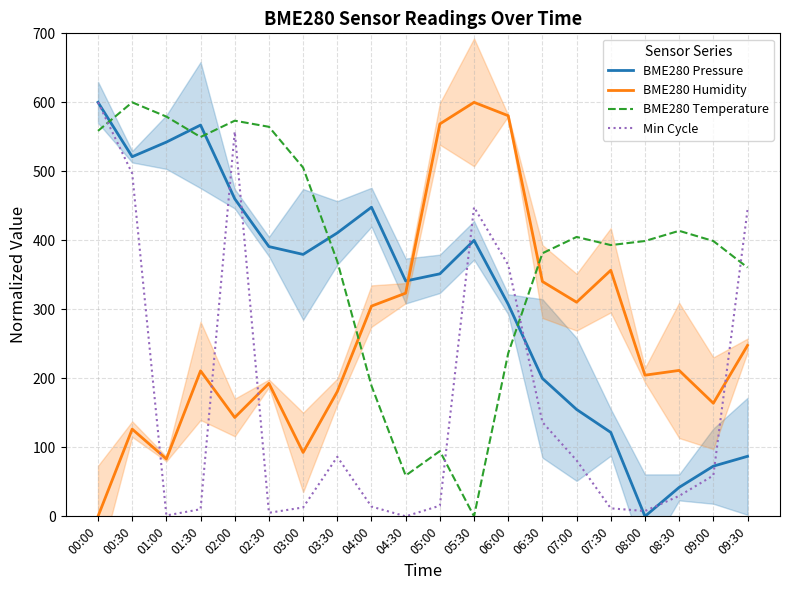

What position from the right is 03:00?

14